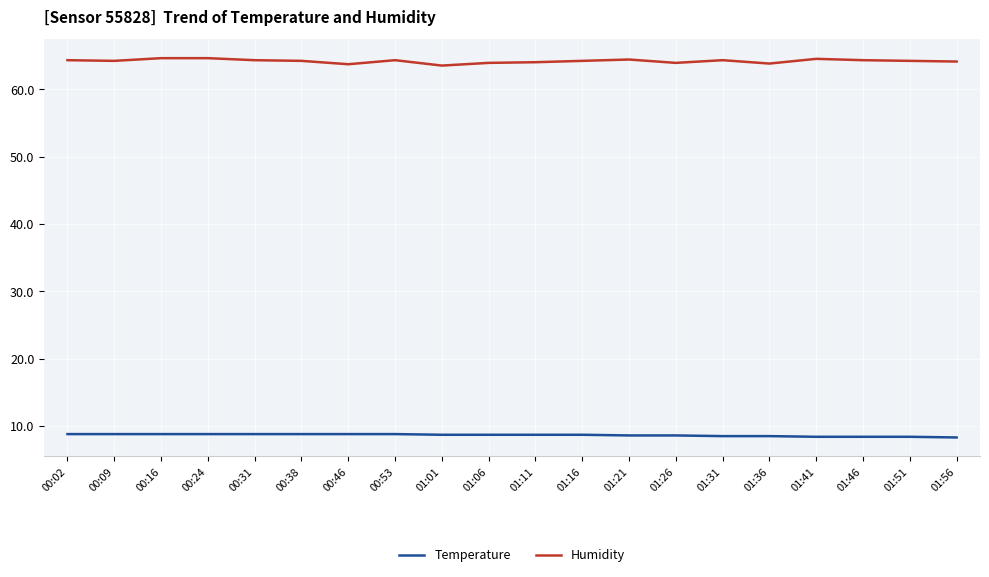

What position from the left is 00:53?

8